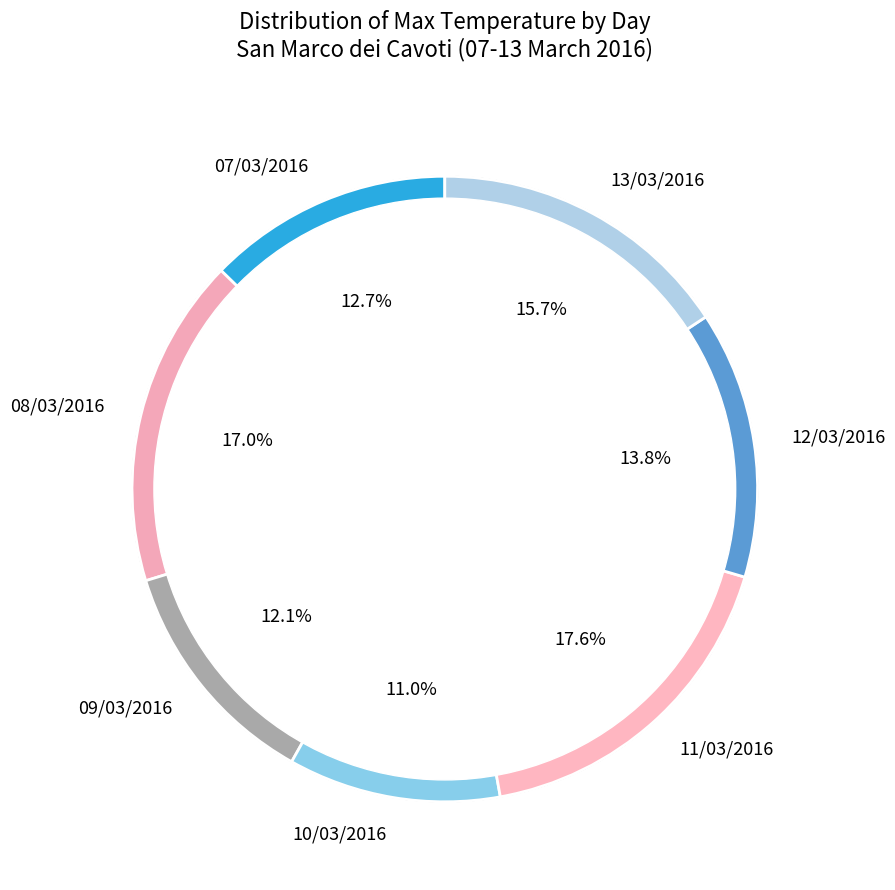

Is it true that 09/03/2016 is 1% of the pie?

False